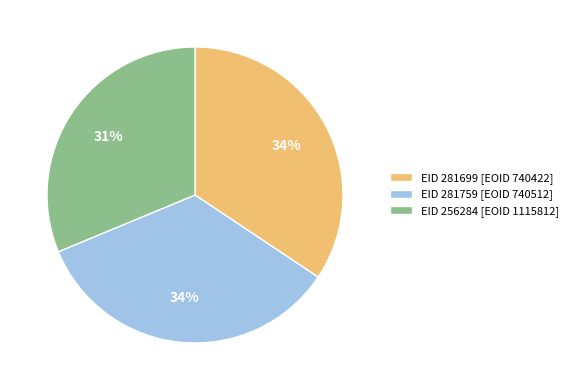

Which category has the smallest portion of the pie?

EID 256284 [EOID 1115812]